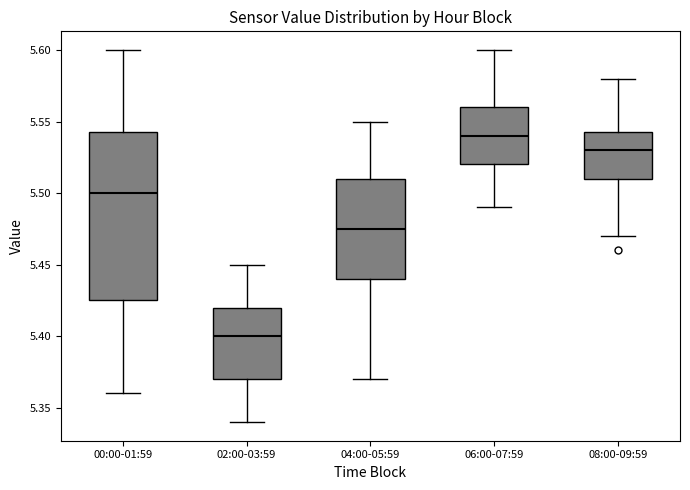

Reading left to right, read every box against the y-axis: the position of its median line, the range the box covers, and the ends of its whiskers. The values are not printed on the chart, so give them approximately, as read against the axis.

00:00-01:59: median 5.500, box 5.425 to 5.545, whiskers 5.360 to 5.600
02:00-03:59: median 5.400, box 5.370 to 5.420, whiskers 5.340 to 5.450
04:00-05:59: median 5.475, box 5.440 to 5.510, whiskers 5.370 to 5.550
06:00-07:59: median 5.540, box 5.520 to 5.560, whiskers 5.490 to 5.600
08:00-09:59: median 5.530, box 5.510 to 5.545, whiskers 5.470 to 5.580